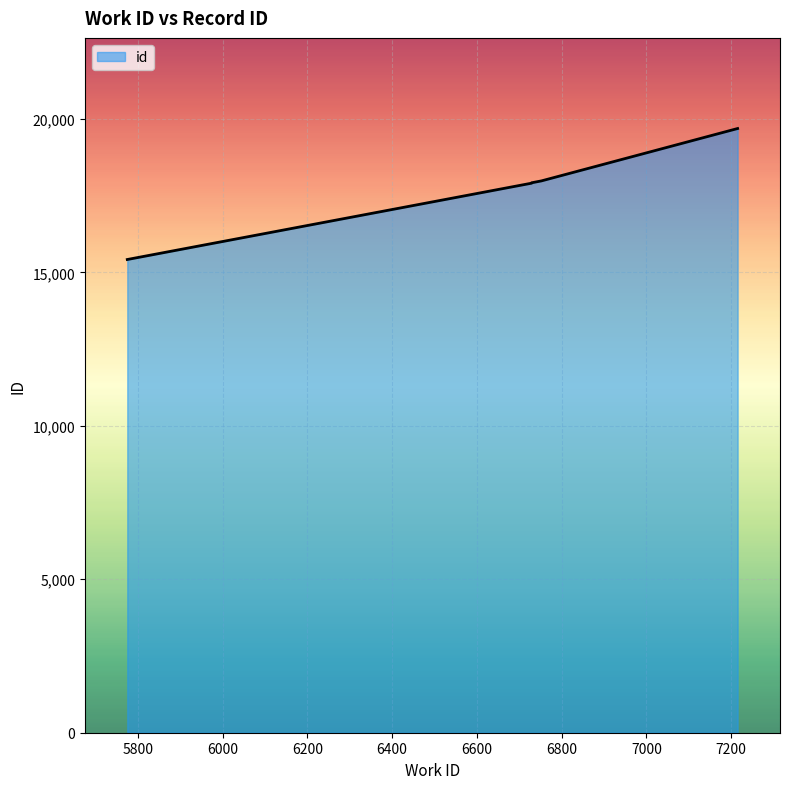

Reading right to left, extract all data points from this chart.

19687	17980	17919	17906	15419